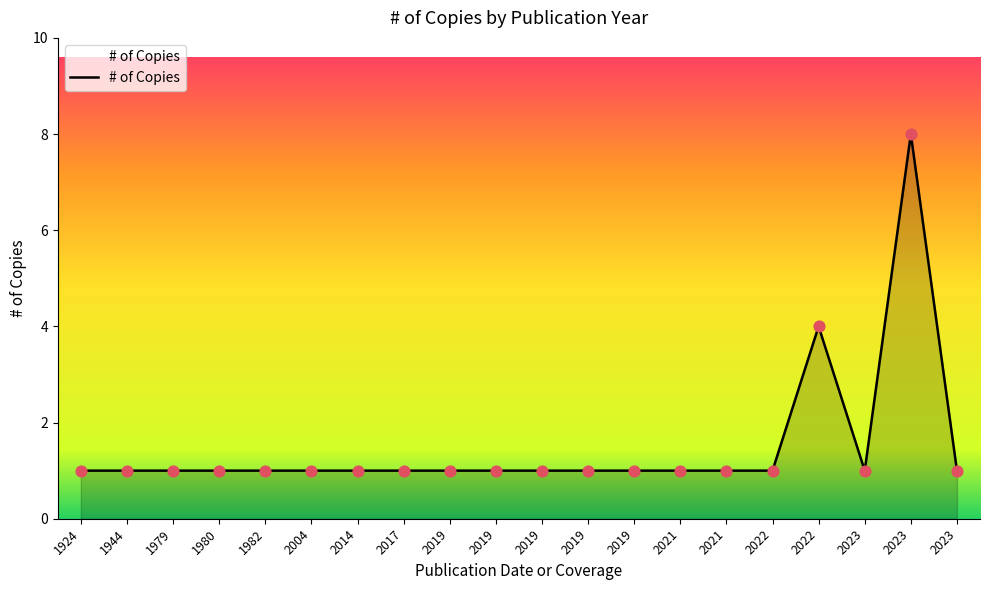

Between 2017 and 2023, which is larger?

2017